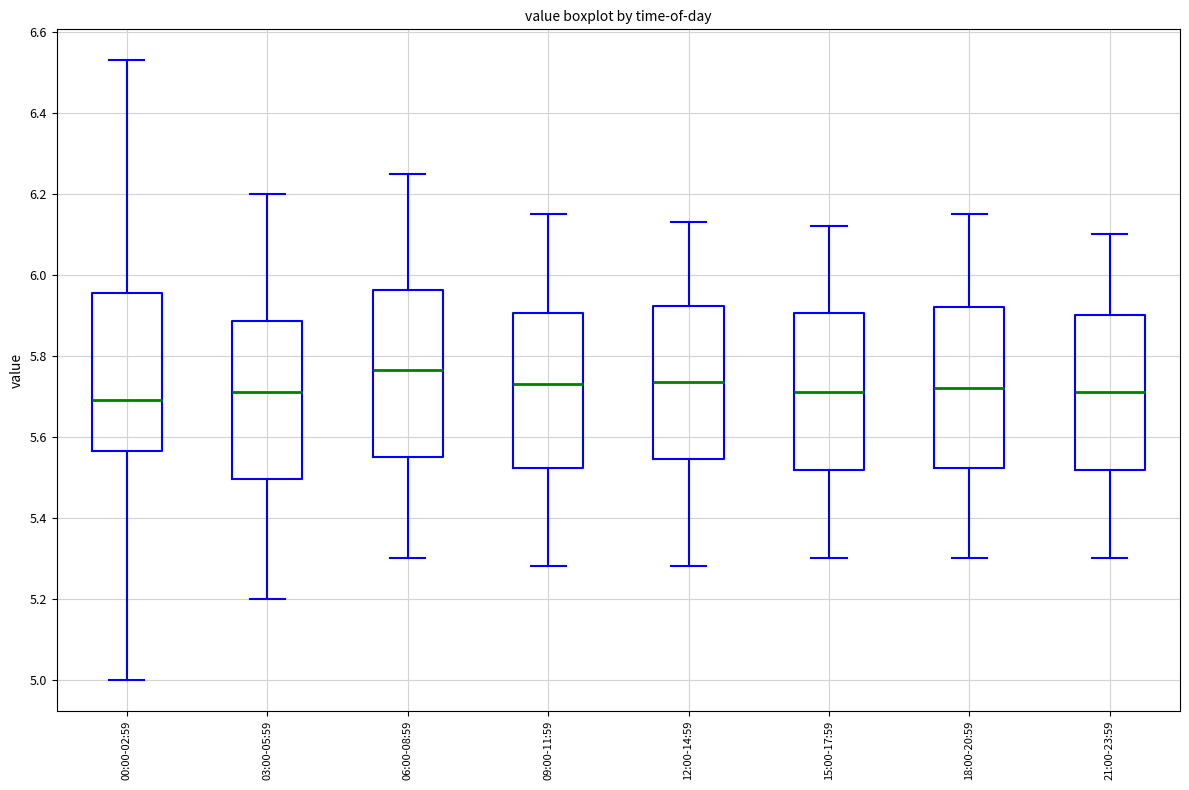

Reading left to right, transcribe this box plot: for each box, give where its median line is, the range the box spans, and where its two whiskers end, as read against the y-axis. The values are not printed on the chart, so give them approximately, as read against the axis.

00:00-02:59: median 5.70, box 5.56 to 5.96, whiskers 5.00 to 6.54
03:00-05:59: median 5.72, box 5.50 to 5.88, whiskers 5.20 to 6.20
06:00-08:59: median 5.76, box 5.56 to 5.96, whiskers 5.30 to 6.26
09:00-11:59: median 5.74, box 5.52 to 5.90, whiskers 5.28 to 6.16
12:00-14:59: median 5.74, box 5.54 to 5.92, whiskers 5.28 to 6.14
15:00-17:59: median 5.72, box 5.52 to 5.90, whiskers 5.30 to 6.12
18:00-20:59: median 5.72, box 5.52 to 5.92, whiskers 5.30 to 6.16
21:00-23:59: median 5.72, box 5.52 to 5.90, whiskers 5.30 to 6.10